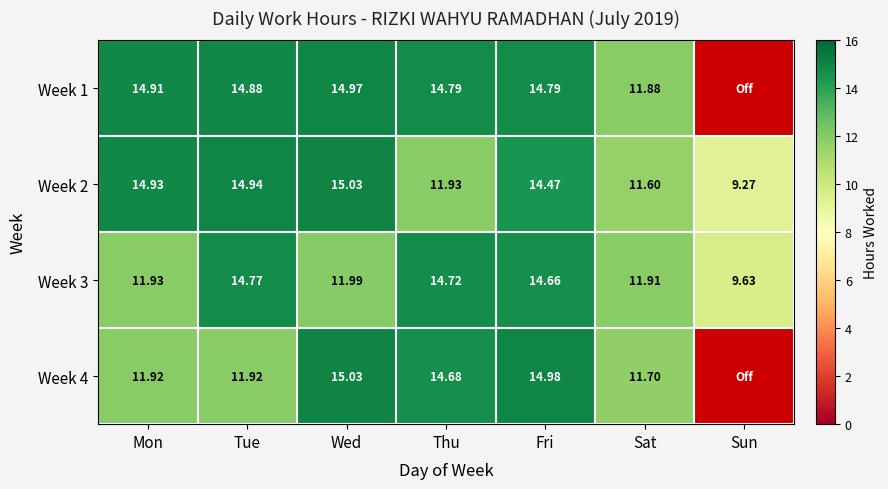

Where does the Week 2 series first go above 14?

Mon